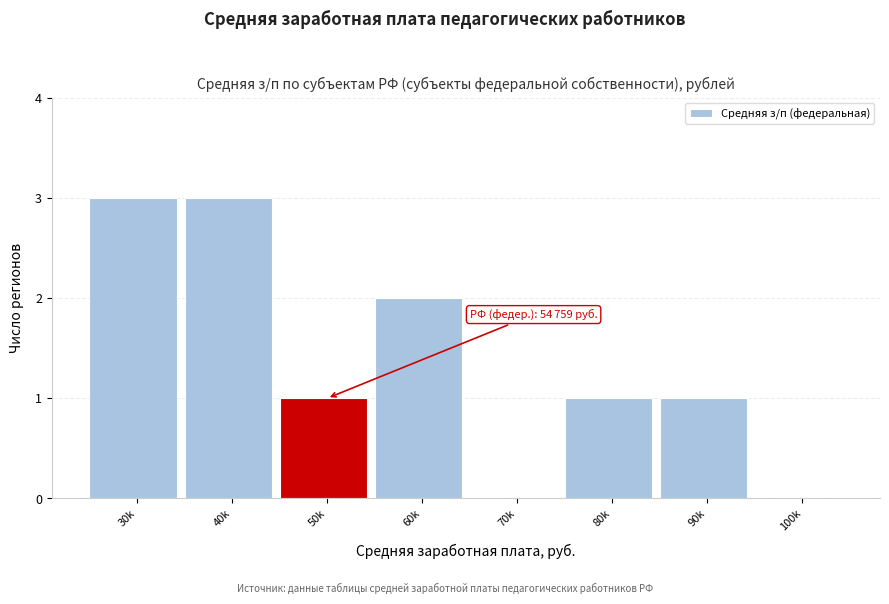

Reading left to right, what are all the values shown in this chart?

30k=3	40k=3	50k=1	60k=2	70k=0	80k=1	90k=1	100k=0